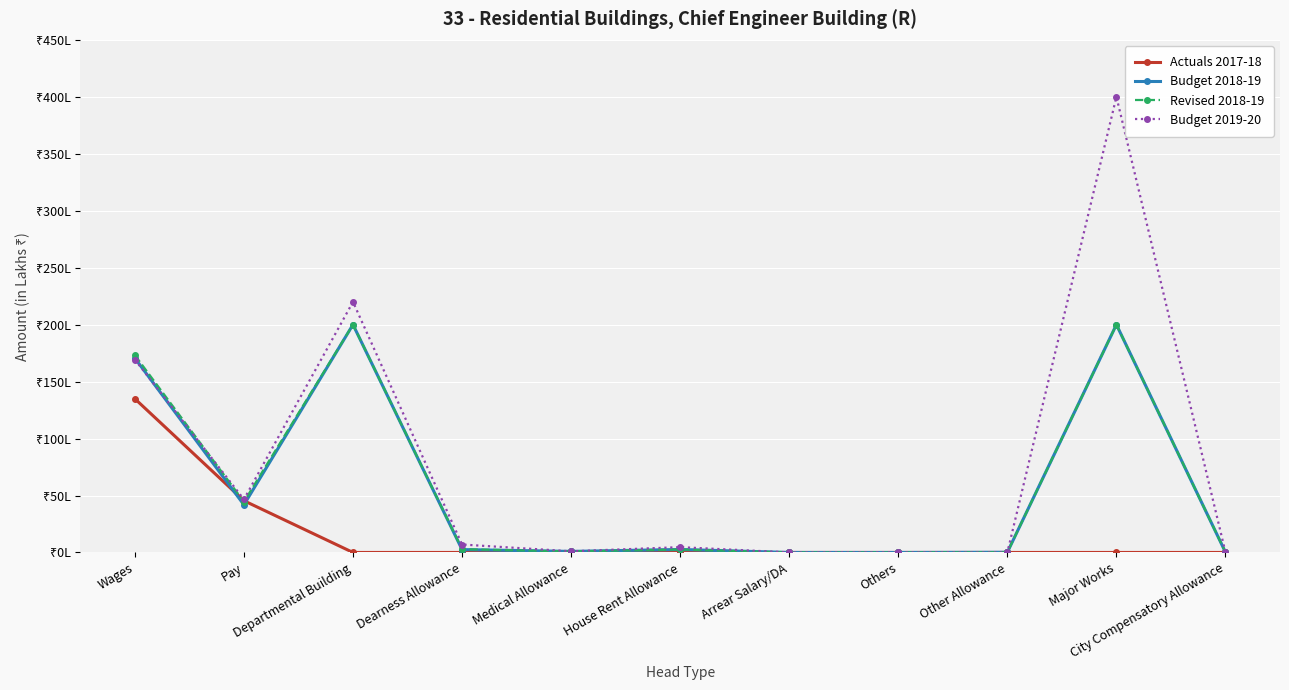

Reading right to left, list all the values displayed in this chart.

Actuals 2017-18: City Compensatory Allowance=0.0	Major Works=0.0	Other Allowance=0.0	Others=0.0	Arrear Salary/DA=0.0	House Rent Allowance=0.0	Medical Allowance=0.0	Dearness Allowance=0.0	Departmental Building=0.0	Pay=45.4	Wages=134.9
Budget 2018-19: City Compensatory Allowance=0.2	Major Works=200.0	Other Allowance=0.2	Others=0.0	Arrear Salary/DA=0.0	House Rent Allowance=2.6	Medical Allowance=0.9	Dearness Allowance=2.5	Departmental Building=200.0	Pay=41.9	Wages=170.6
Revised 2018-19: City Compensatory Allowance=0.2	Major Works=200.0	Other Allowance=0.2	Others=0.0	Arrear Salary/DA=0.0	House Rent Allowance=2.6	Medical Allowance=0.9	Dearness Allowance=2.8	Departmental Building=200.0	Pay=44.5	Wages=173.2
Budget 2019-20: City Compensatory Allowance=0.2	Major Works=400.0	Other Allowance=0.0	Others=0.1	Arrear Salary/DA=0.0	House Rent Allowance=4.7	Medical Allowance=1.0	Dearness Allowance=7.0	Departmental Building=220.0	Pay=46.6	Wages=169.3